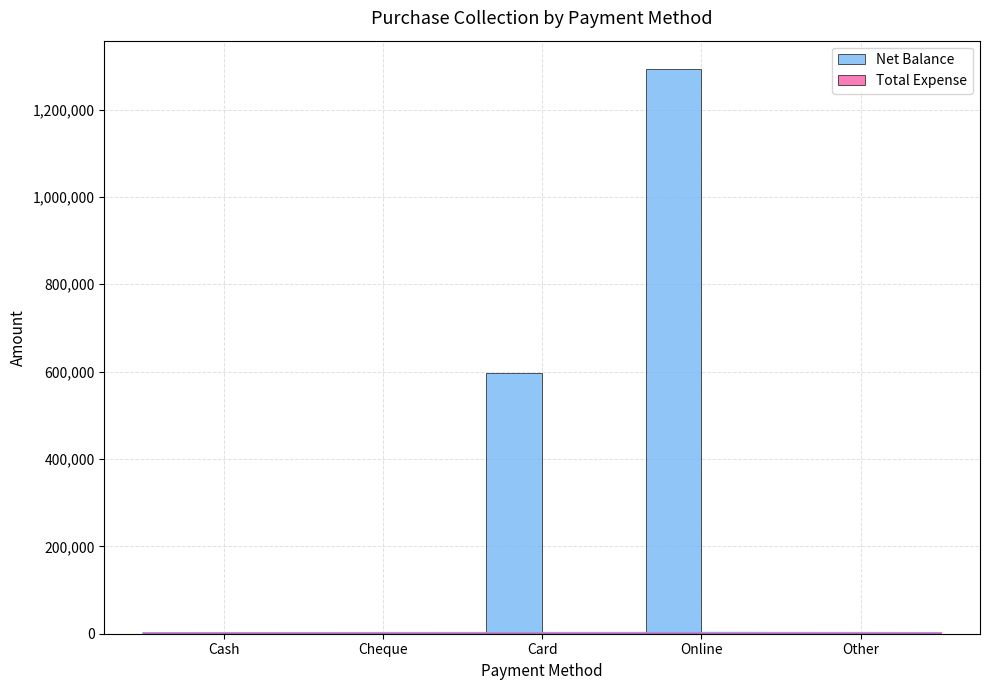

At which label is Net Balance closest to 646500?

Card